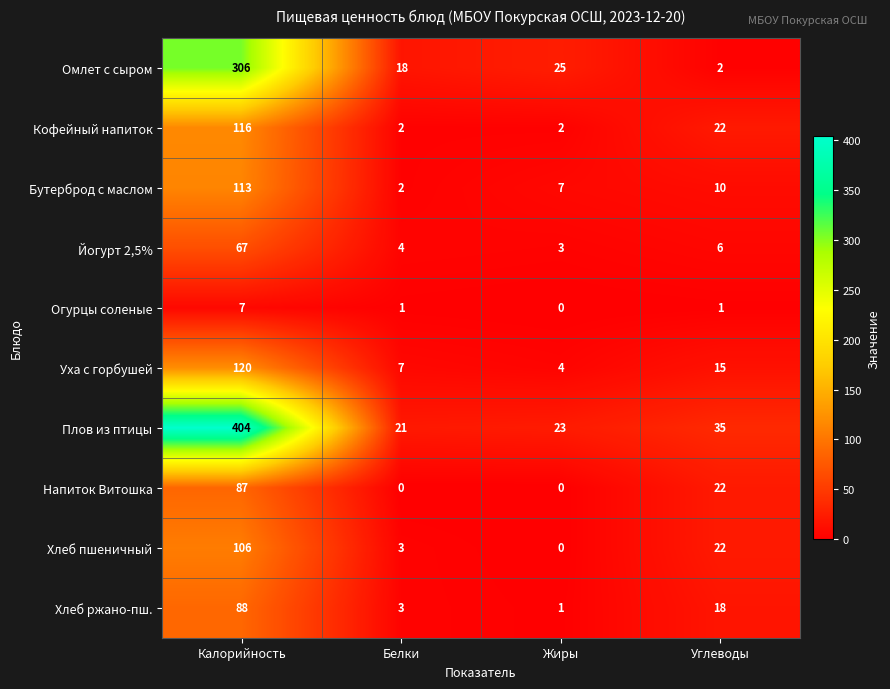

Which series has the largest range (max minus min)?

Плов из птицы